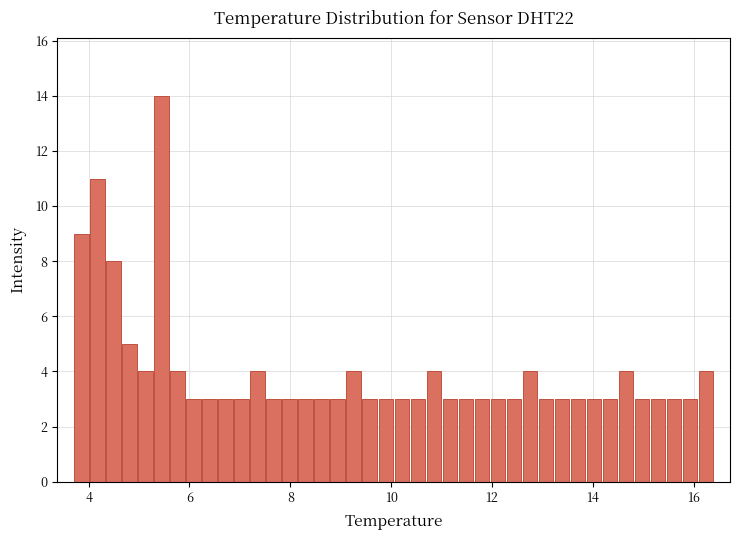

Read against the x-axis, roughly where is the centre of the tallest bar?

5.4